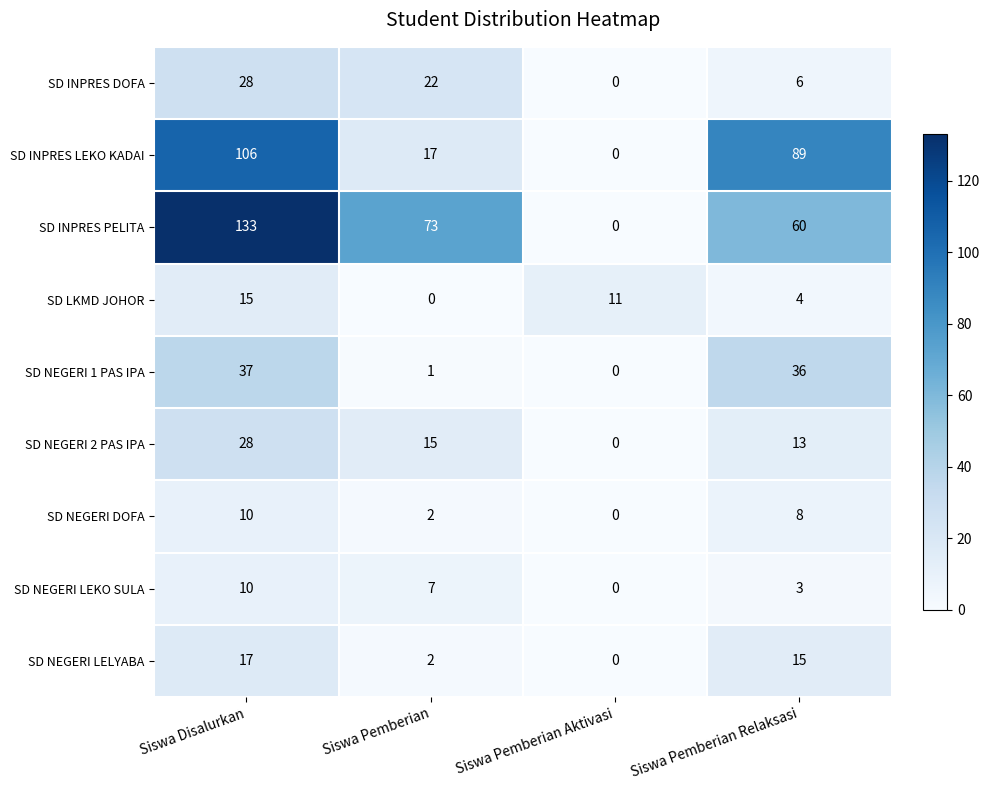

Which series has the widest spread of values?

SD INPRES PELITA